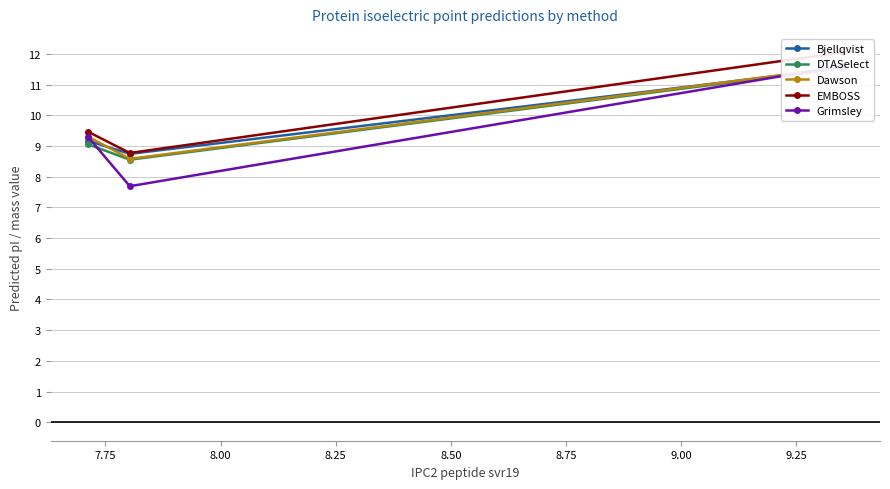

True or false: Dawson has a value of 3.1 at 7.75.

False